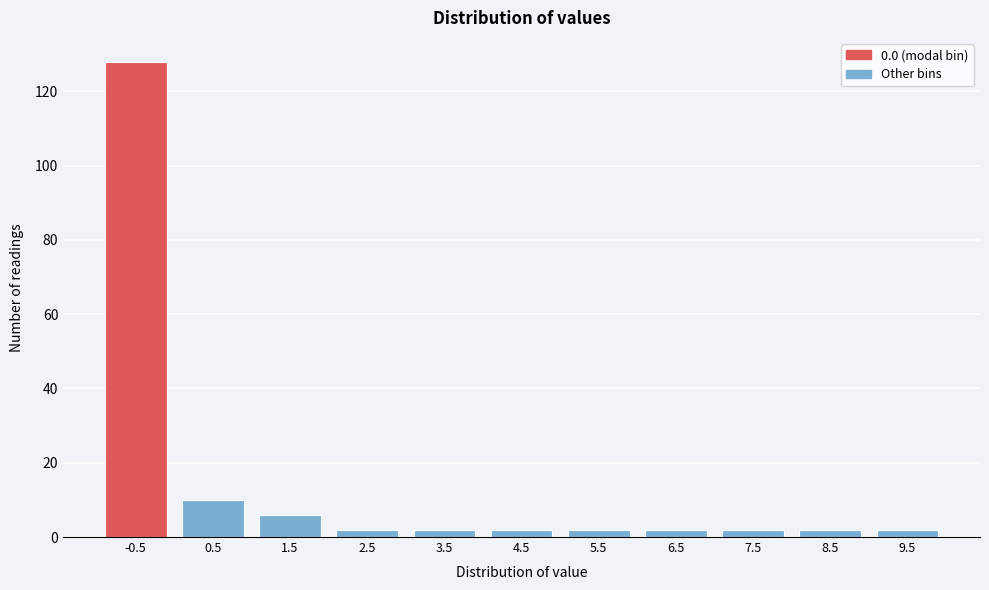

Reading right to left, extract all data points from this chart.

2	2	2	2	2	2	2	2	6	10	128